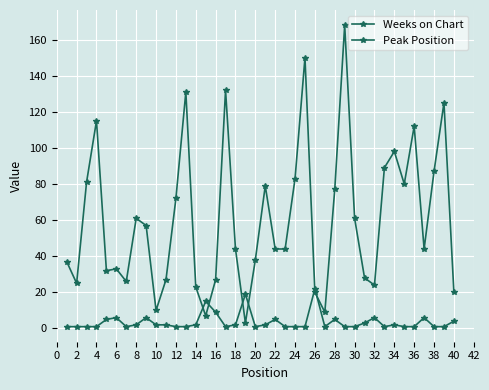

Reading right to left, extract all data points from this chart.

Weeks on Chart: 20	125	87	44	112	80	98	89	24	28	61	168	77	9	20	150	83	44	44	79	38	3	44	132	27	7	23	131	72	27	10	57	61	26	33	32	115	81	25	37
Peak Position: 4	1	1	6	1	1	2	1	6	3	1	1	5	1	22	1	1	1	5	2	1	19	2	1	9	15	2	1	1	2	2	6	2	1	6	5	1	1	1	1